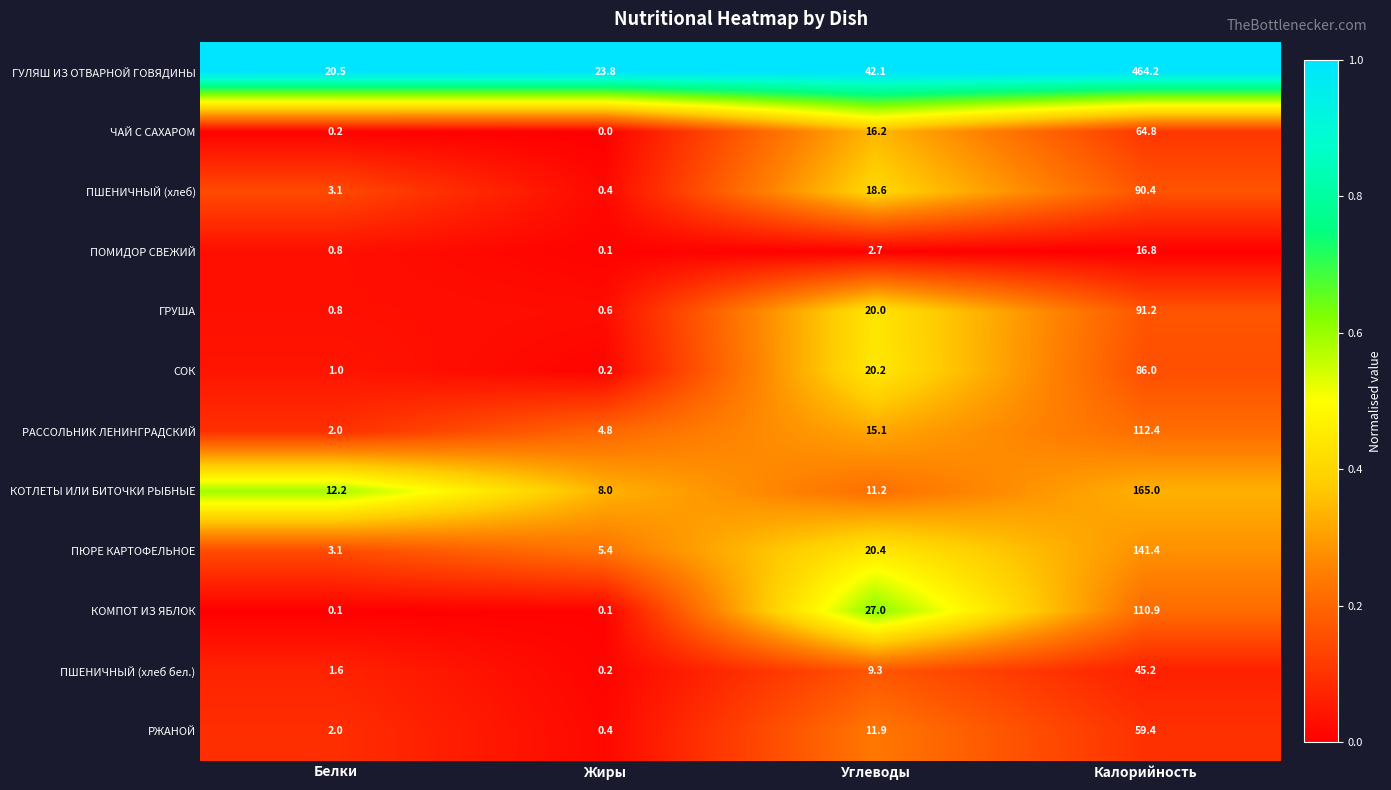

How many series are shown in this chart?

12